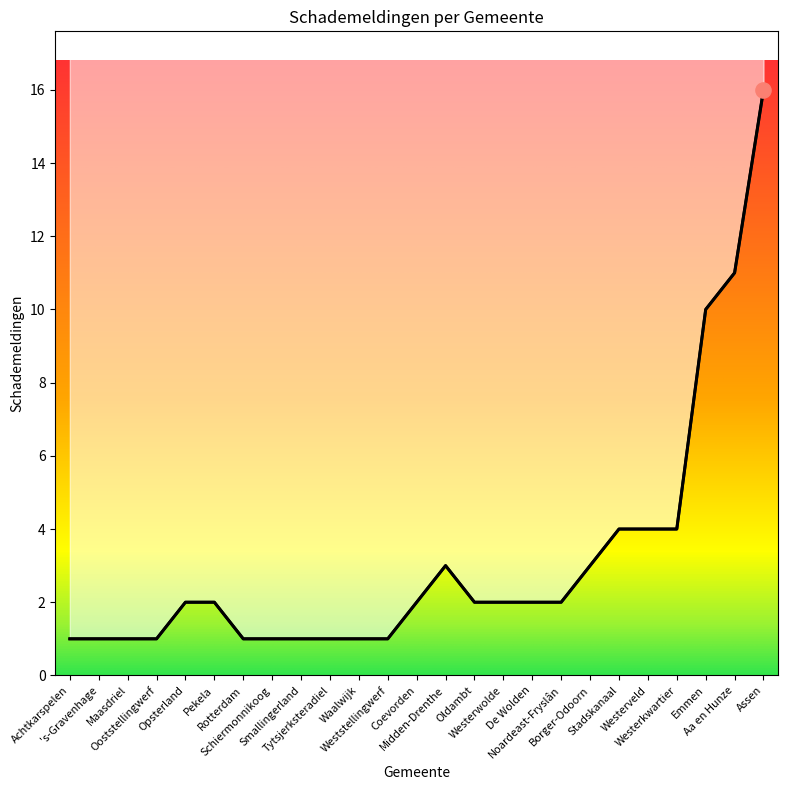

What is the change in value from Waalwijk to Coevorden?

+1